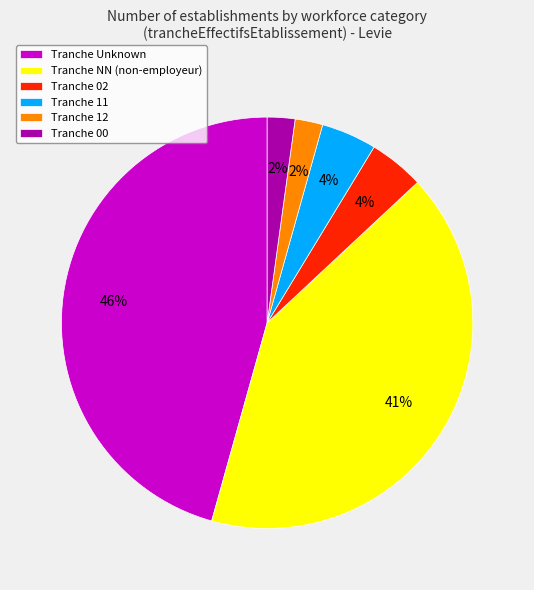

Between Tranche 12 and Tranche 02, which is larger?

Tranche 02